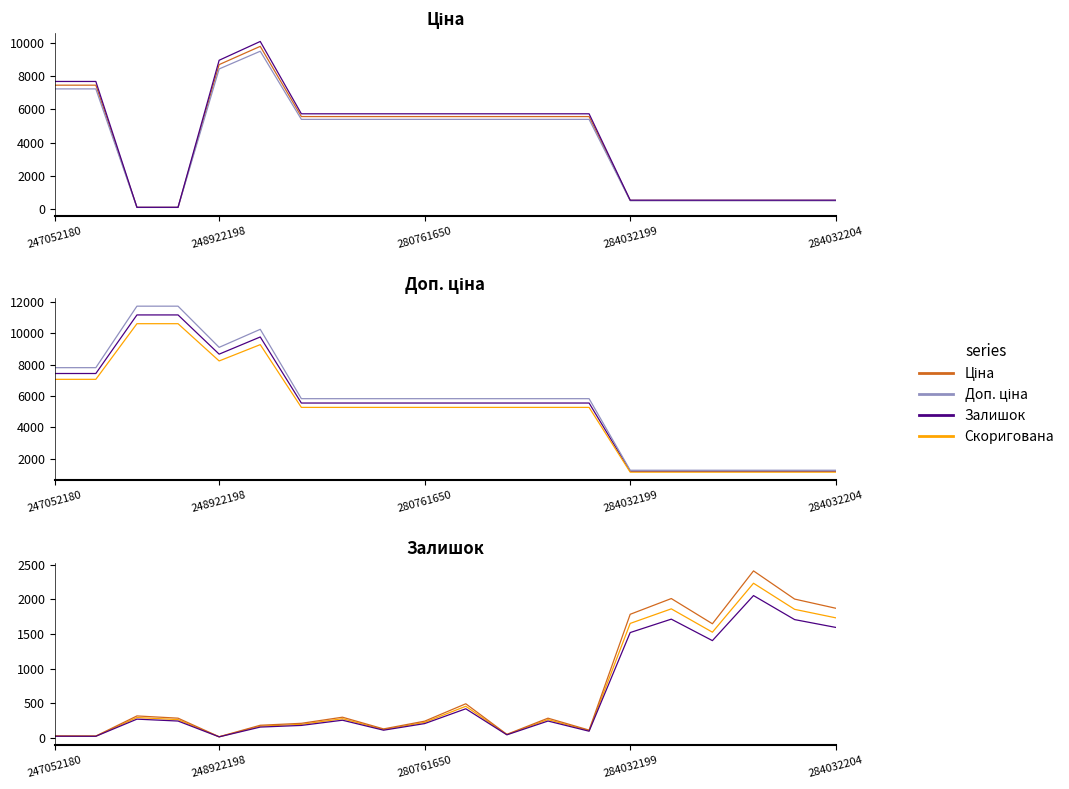

Is this an area chart (filled region under the line)?

No